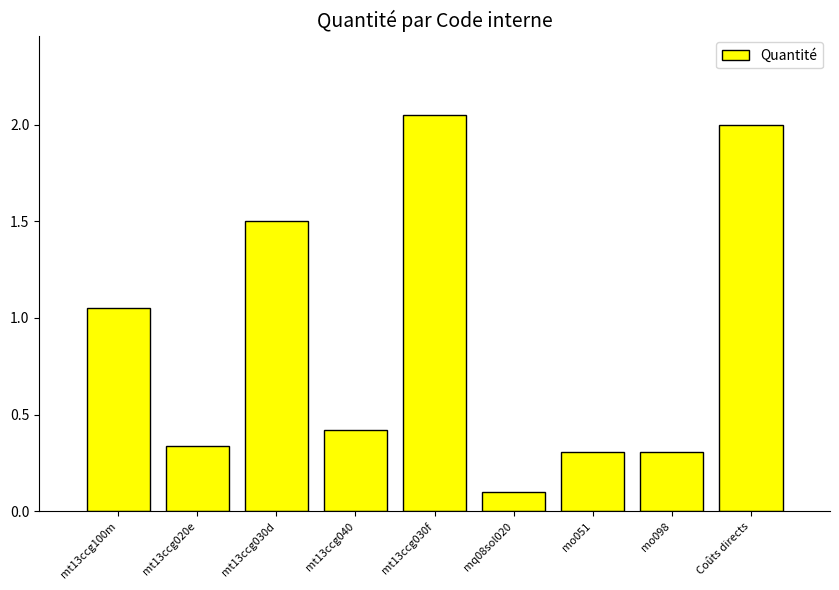

Where is the data nearest to the value 1?

mt13ccg100m